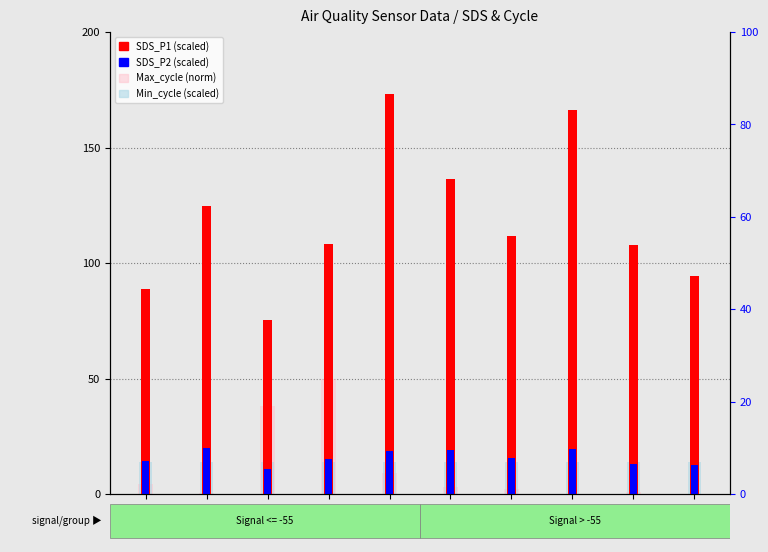

How many bars are there in each group?

4